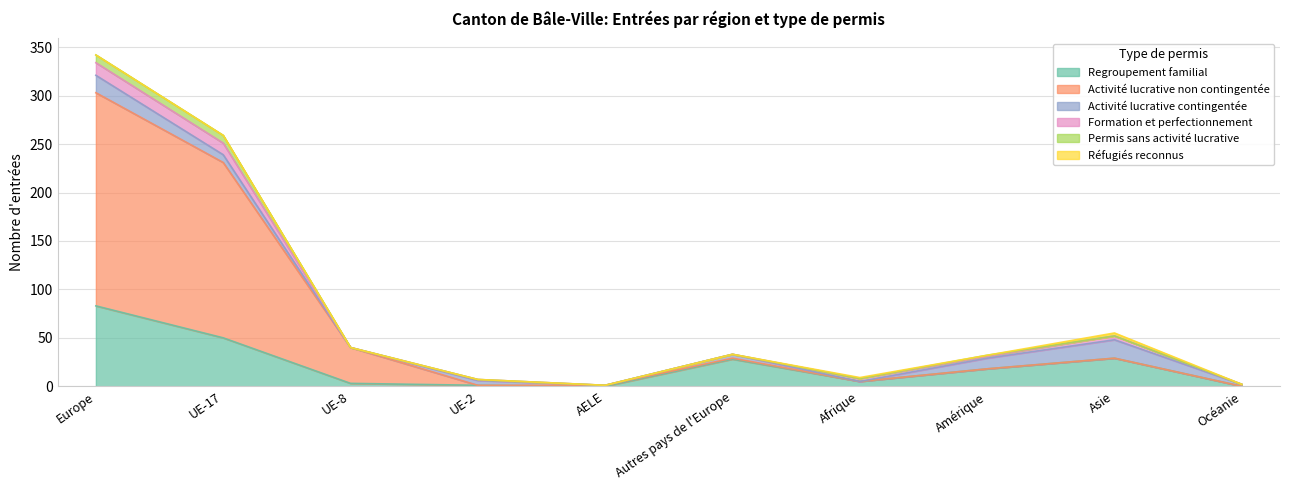

At how many categories does at least one series exceed 122?

2